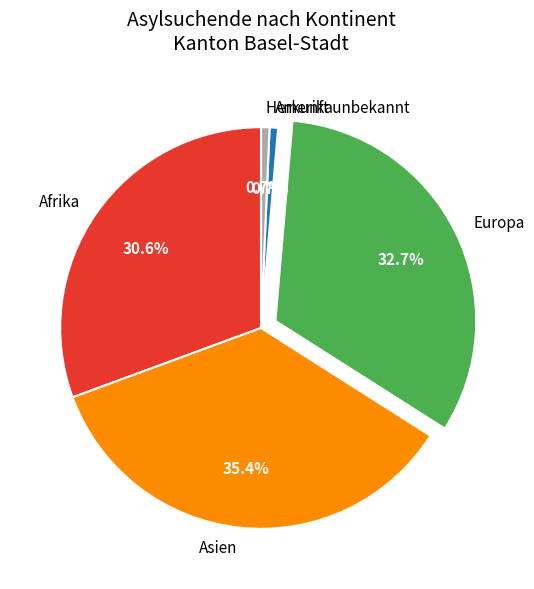

What percentage is the Asien slice, to the nearest percent?

35%